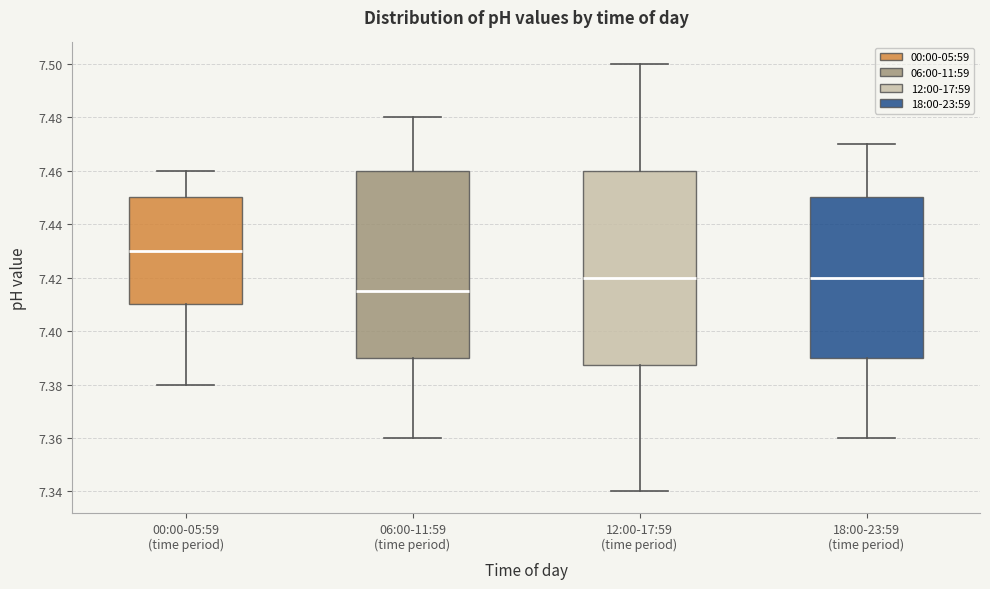

Reading left to right, transcribe this box plot: for each box, give where its median line is, the range the box spans, and where its two whiskers end, as read against the y-axis. The values are not printed on the chart, so give them approximately, as read against the axis.

00:00-05:59 (time period): median 7.430, box 7.410 to 7.450, whiskers 7.380 to 7.460
06:00-11:59 (time period): median 7.416, box 7.390 to 7.460, whiskers 7.360 to 7.480
12:00-17:59 (time period): median 7.420, box 7.388 to 7.460, whiskers 7.340 to 7.500
18:00-23:59 (time period): median 7.420, box 7.390 to 7.450, whiskers 7.360 to 7.470